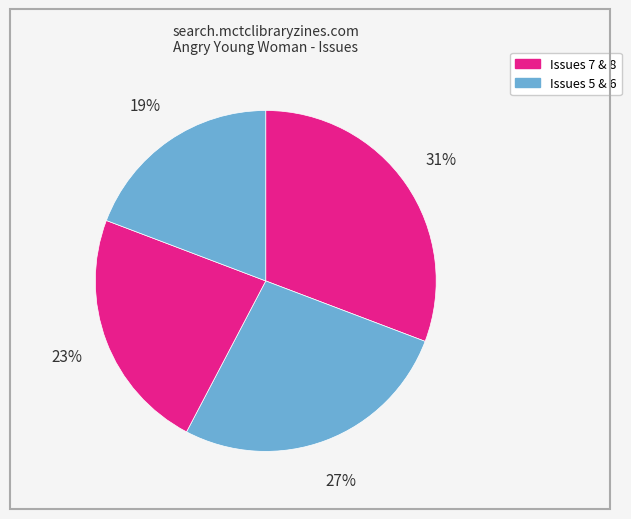

Count the number of slices in the pie.

4